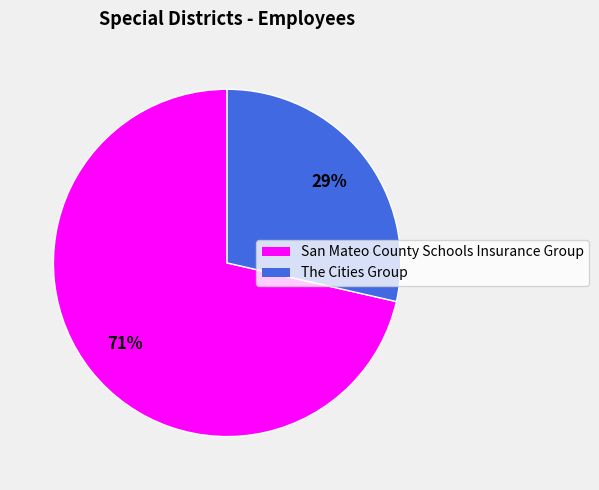

Which slice represents more than half of the pie?

San Mateo County Schools Insurance Group